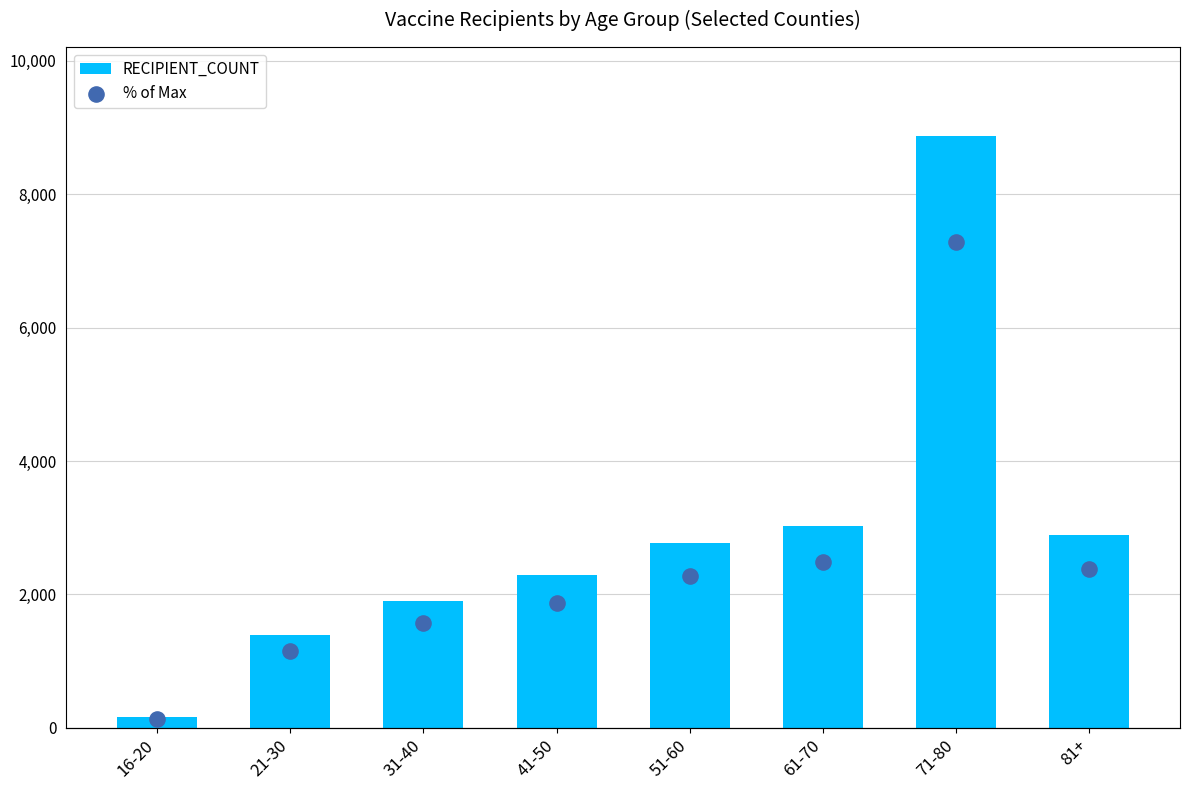

Which series has the largest Y range (max minus min)?

RECIPIENT_COUNT